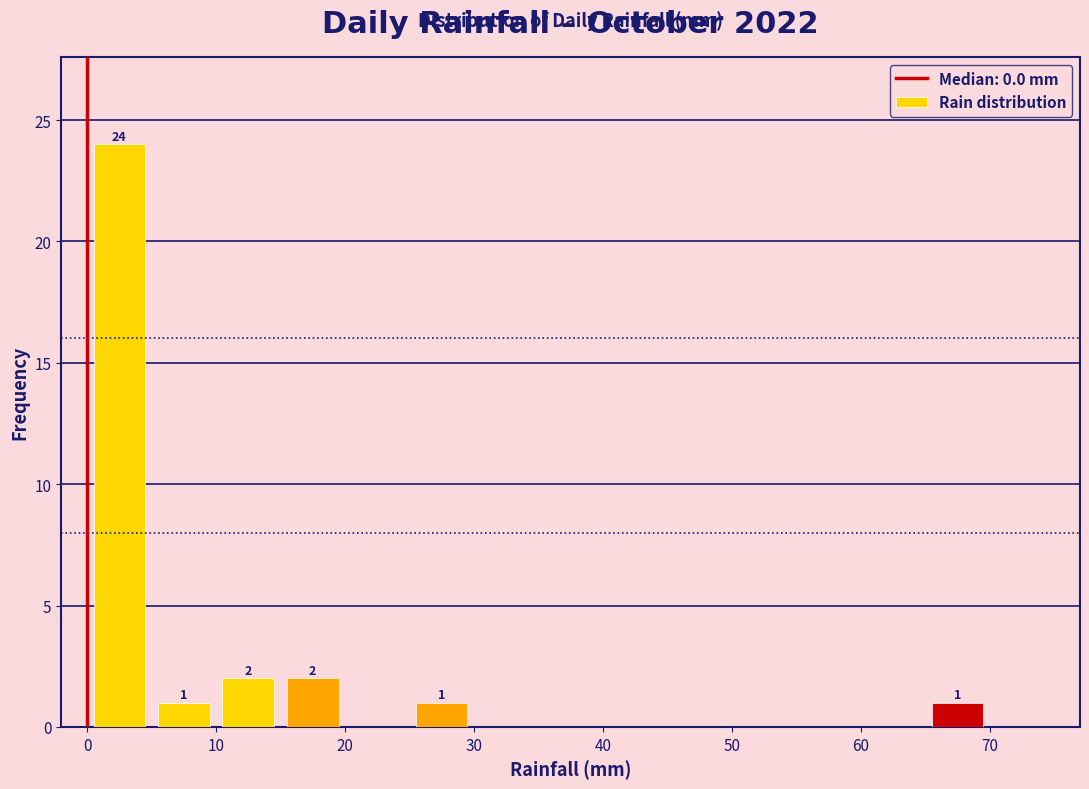

Which range on the x-axis has the tallest bar?

0 to 5